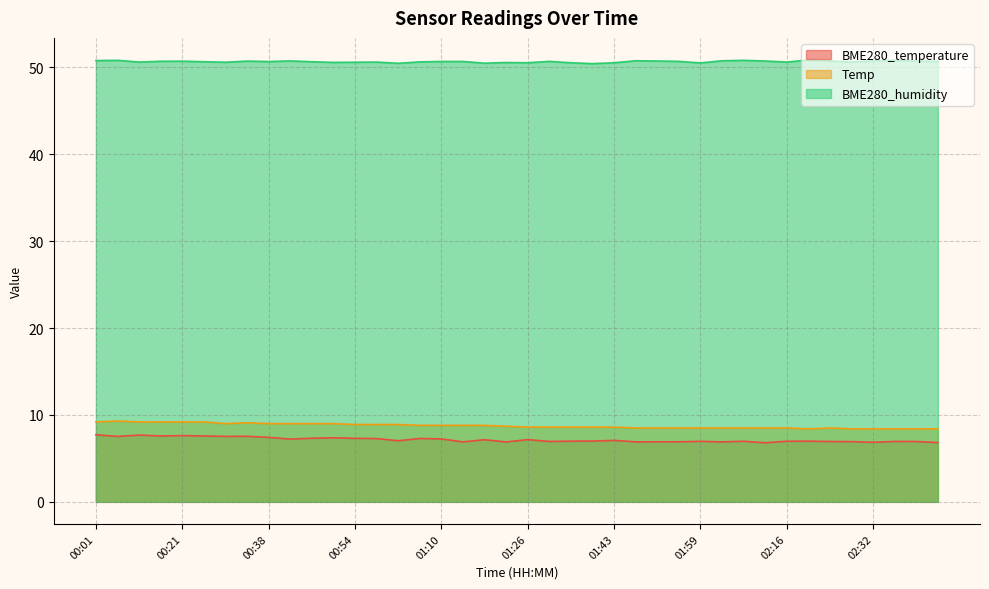

True or false: BME280_temperature and BME280_humidity intersect in this chart.

False